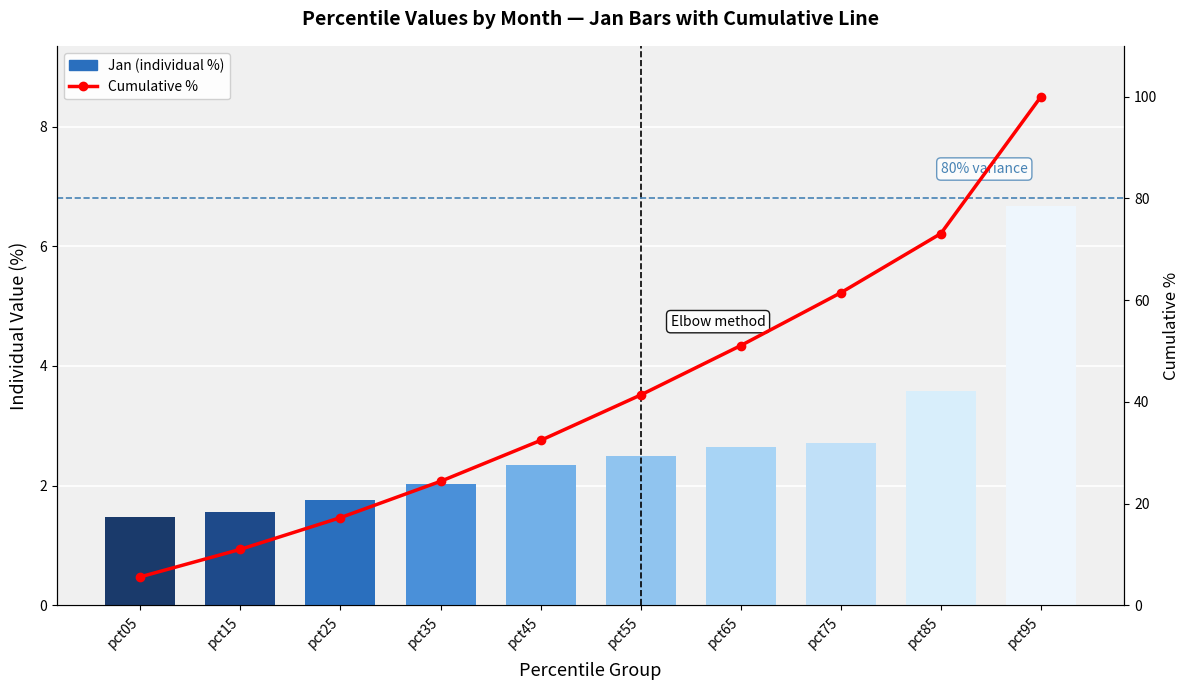

Which series changed the most between pct05 and pct75?

Cumulative %